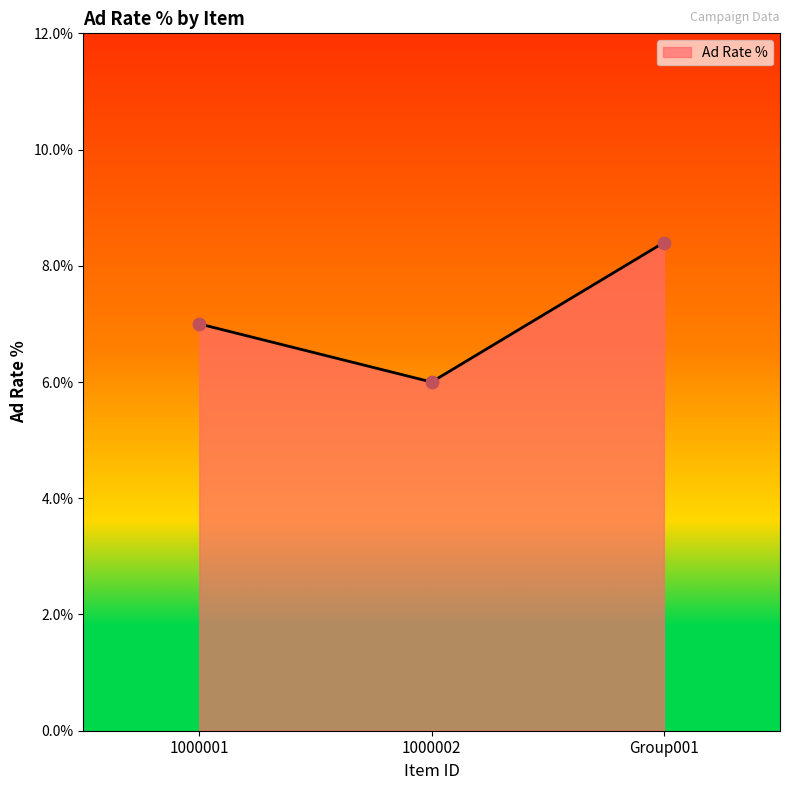

Which has a higher value, 1000001 or 1000002?

1000001